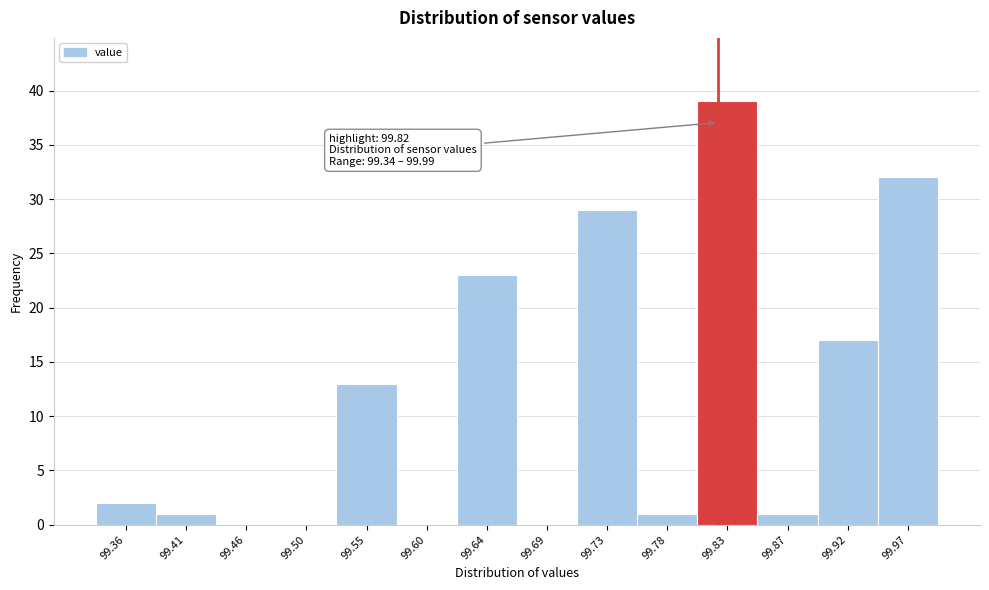

Over which range of the x-axis is the bar tallest?

99.805 to 99.850